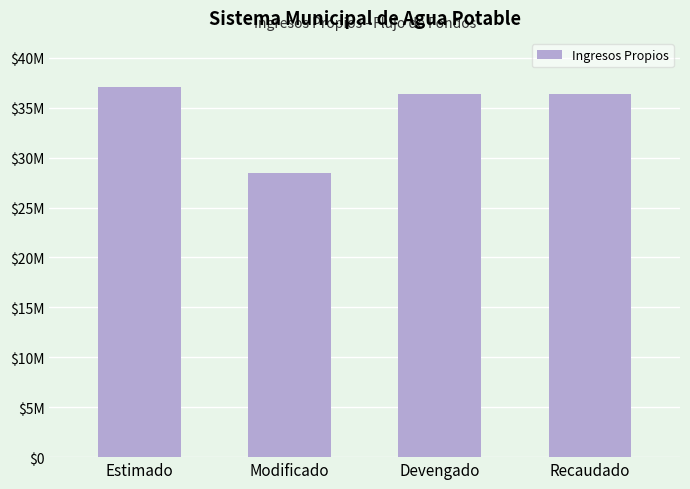

Reading left to right, what are all the values shown in this chart?

Estimado=37083705.4	Modificado=28436336.3	Devengado=36415331.3	Recaudado=36398511.2